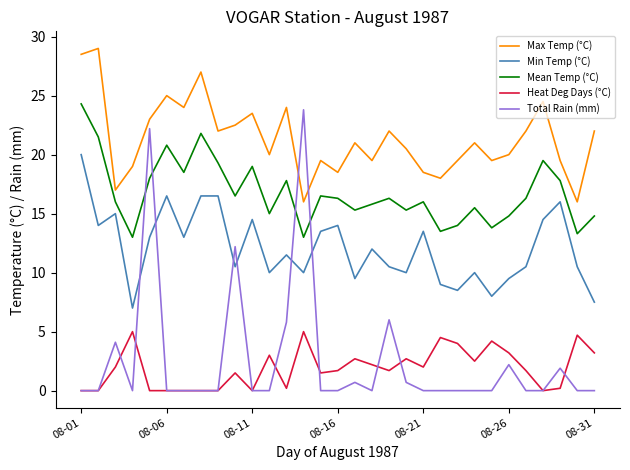

What is the sum of all Heat Deg Days (°C) values?

59.4